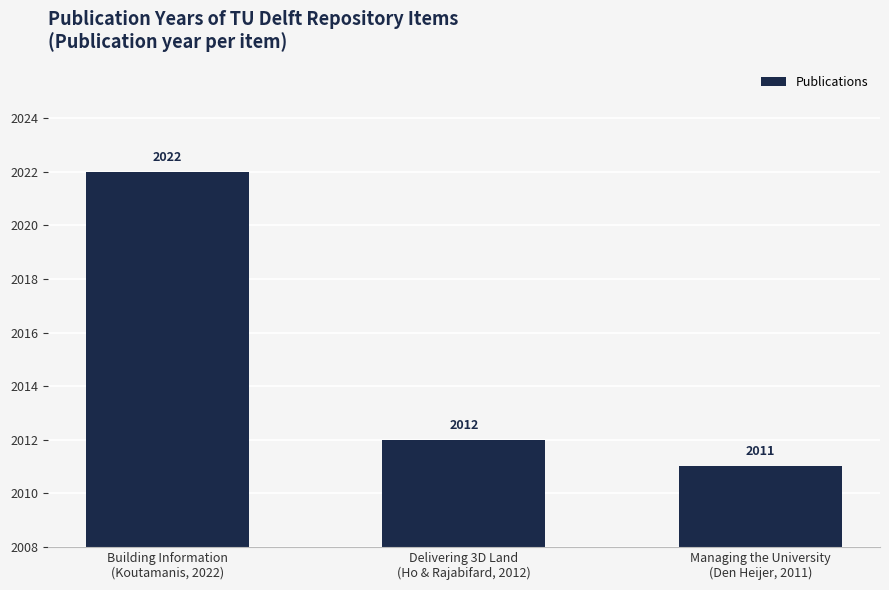

What position from the left is Delivering 3D Land
(Ho & Rajabifard, 2012)?

2